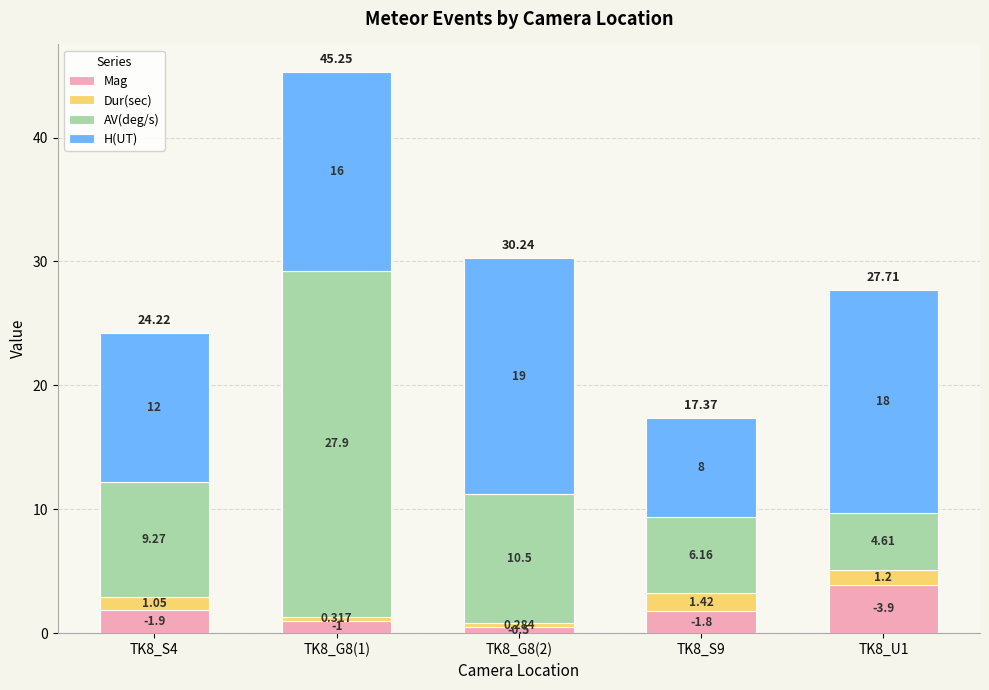

At which label is Dur(sec) closest to 0?

TK8_G8(2)